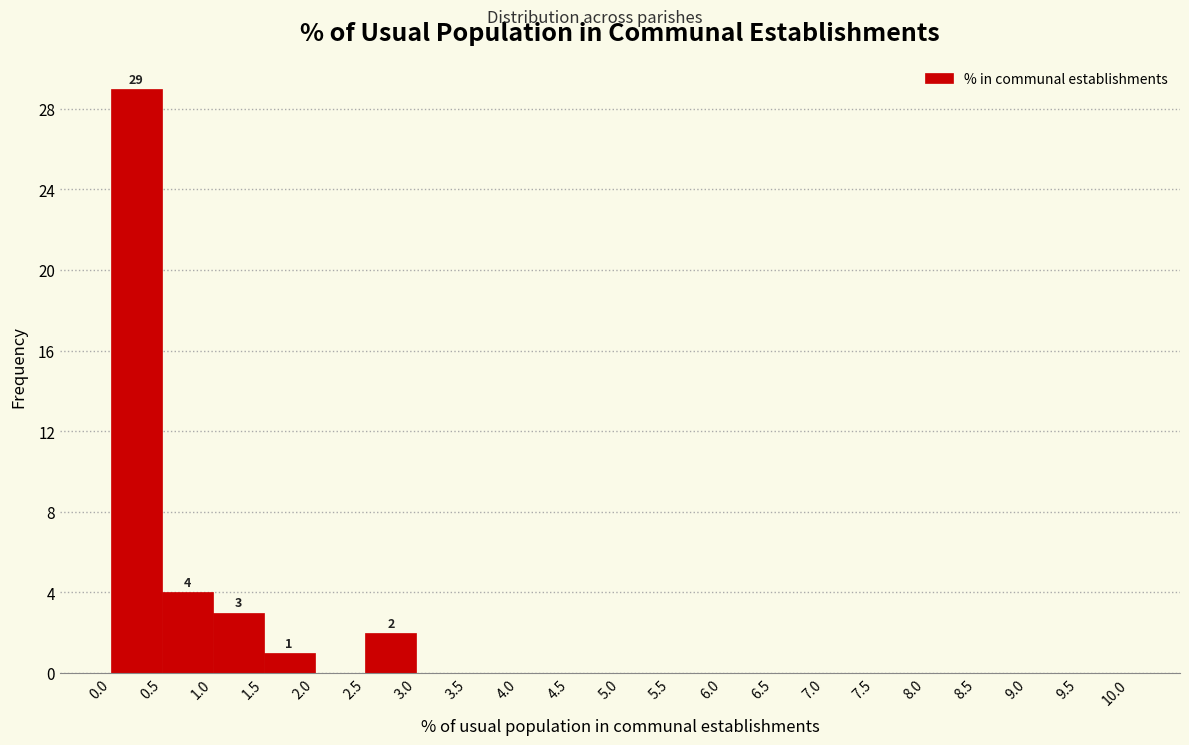

Over which range of the x-axis is the bar tallest?

0.0 to 0.5